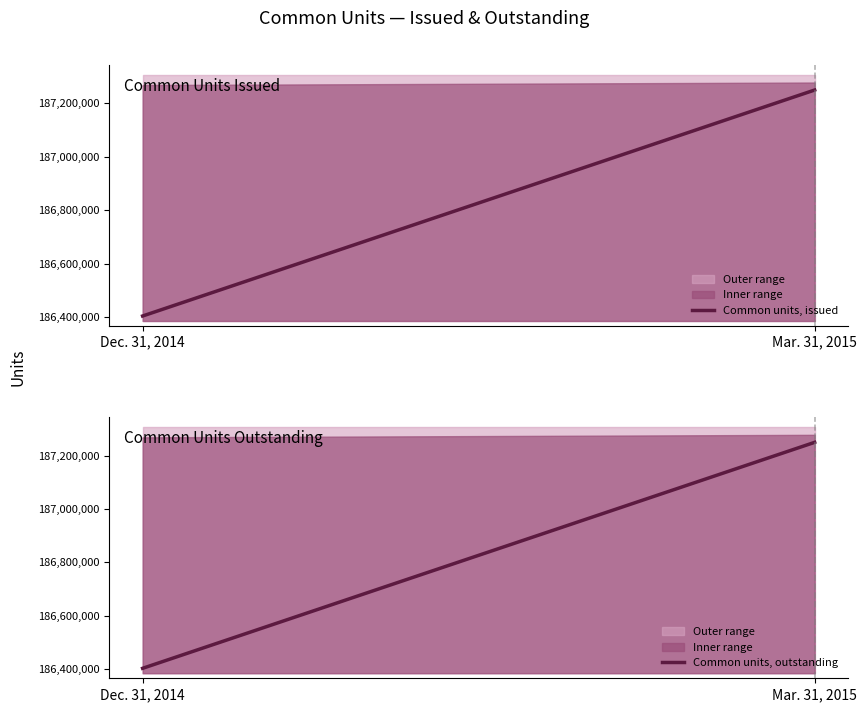

Reading left to right, transcribe all the data shown in this chart.

Common units, issued: 186403667	187249354
Common units, outstanding: 186403667	187249354